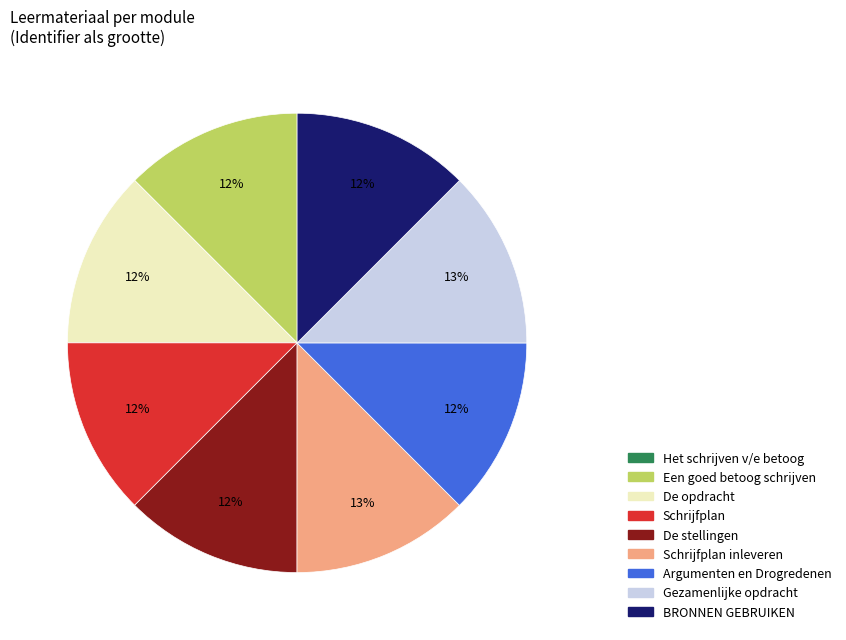

True or false: Een goed betoog schrijven accounts for 12% of the total.

True